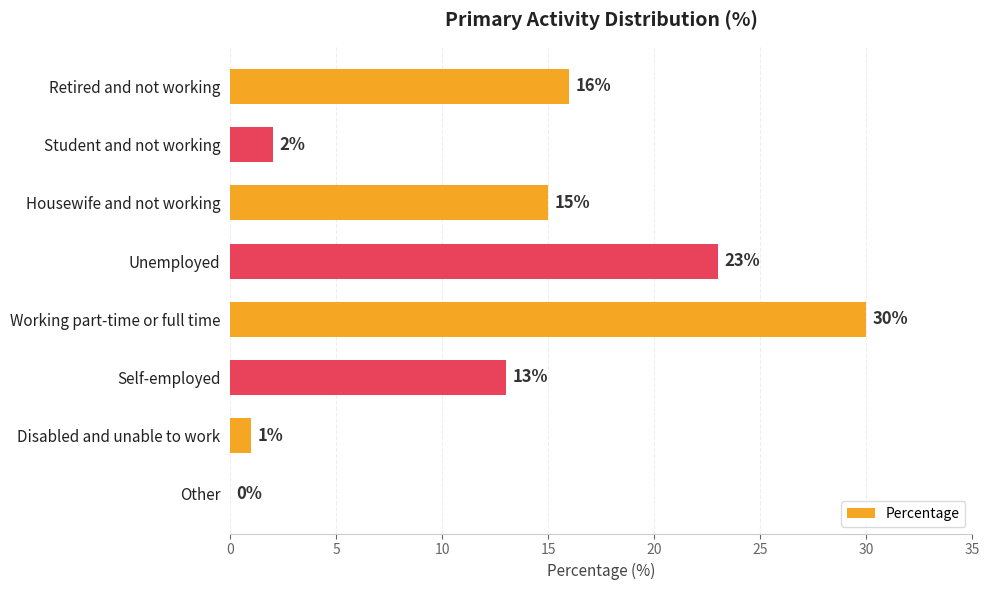

How many distinct data groups are displayed?

1